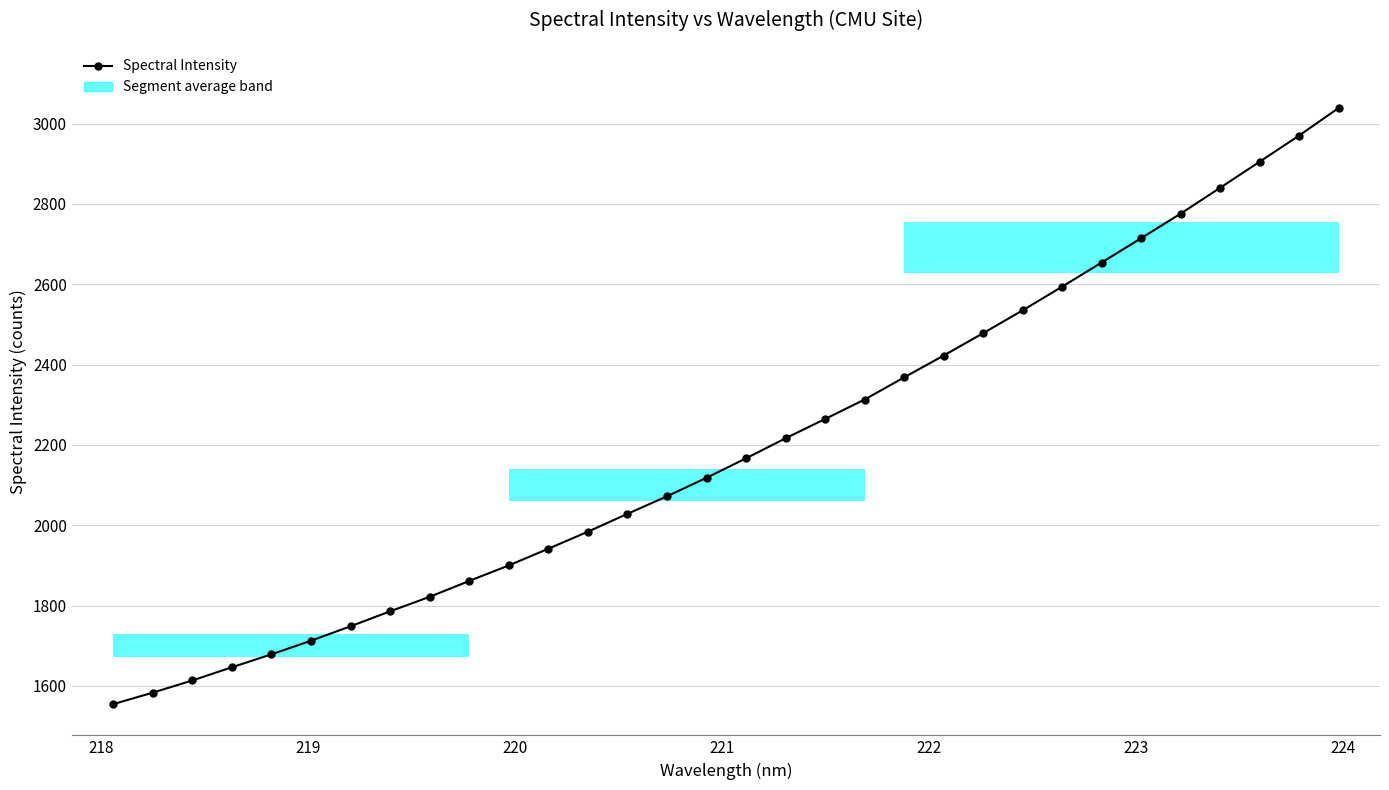

What is the minimum value shown in the chart?

1554.3